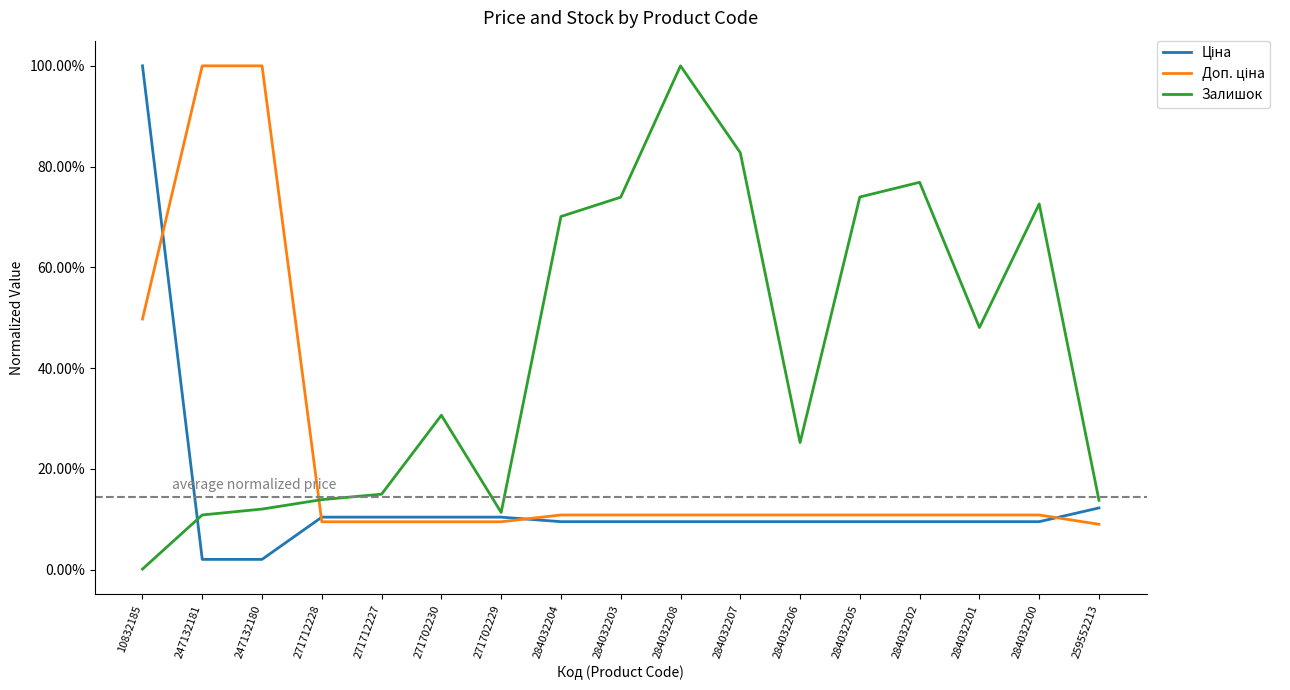

Which series has the largest total across all categories?

Залишок